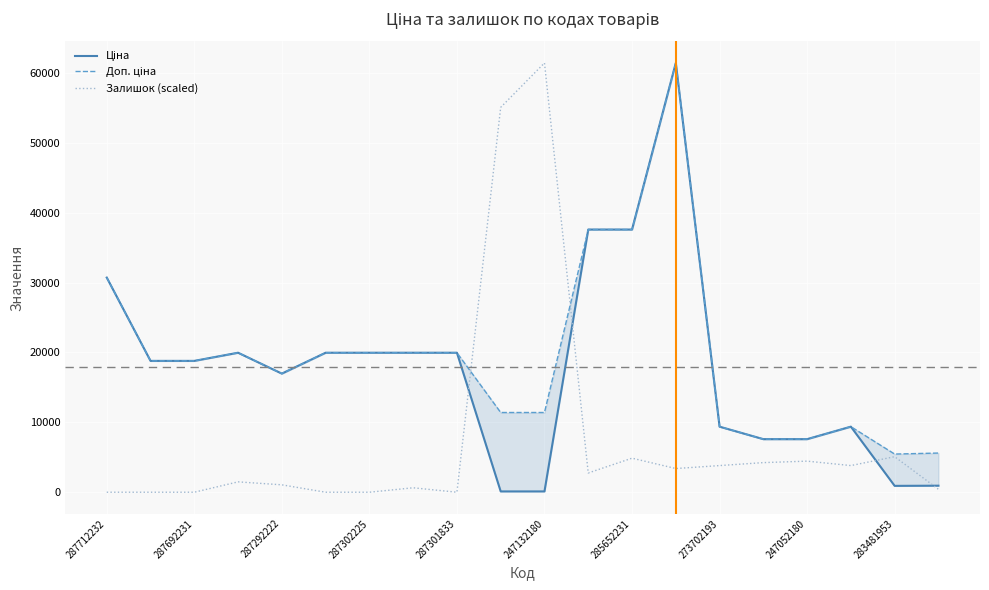

Reading left to right, what are all the values shown in this chart?

Ціна: 30717.1	18796.8	18796.8	19964.2	16976.3	19964.2	19964.2	19964.2	19964.2	114.1	114.1	37593.6	37593.6	61434.3	9384.0	7596.5	7596.5	9384.0	910.4	934.5
Доп. ціна: 30717.1	18796.8	18796.8	19964.2	16976.3	19964.2	19964.2	19964.2	19964.2	11410.0	11410.0	37593.6	37593.6	61434.3	9384.0	7596.5	7596.5	9384.0	5462.3	5607.2
Залишок (scaled): 0.0	0.0	0.0	1482.9	1059.2	0.0	0.0	635.5	0.0	55079.0	61434.3	2753.9	4872.4	3389.5	3813.2	4236.8	4448.7	3813.2	5084.2	423.7